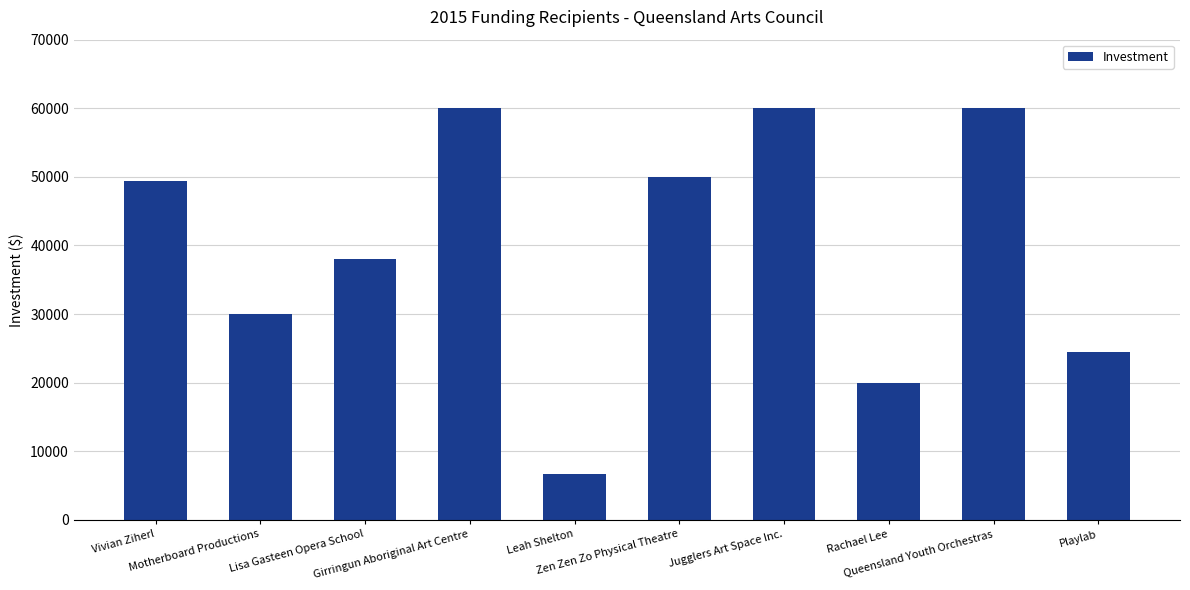

The value at Motherboard Productions is 19037. True or false?

False